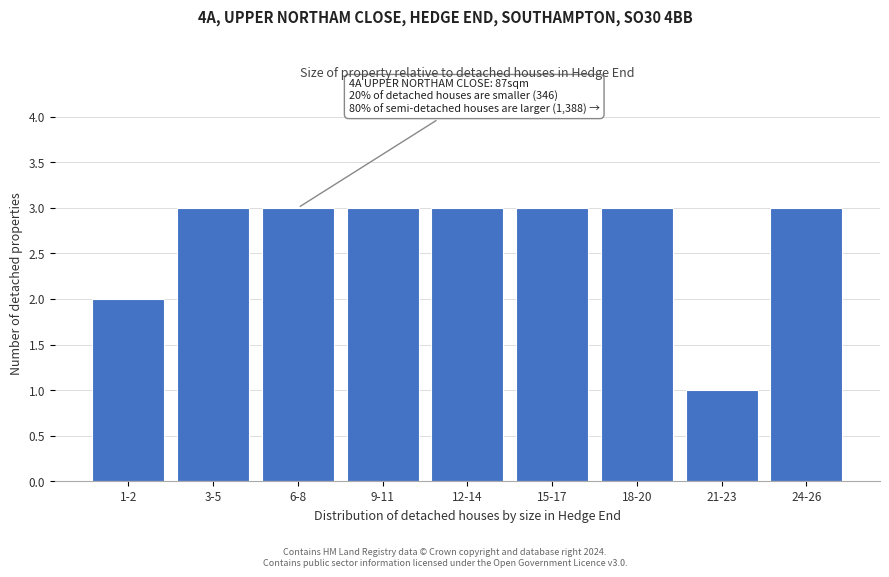

Reading left to right, extract all data points from this chart.

1-2=2	3-5=3	6-8=3	9-11=3	12-14=3	15-17=3	18-20=3	21-23=1	24-26=3